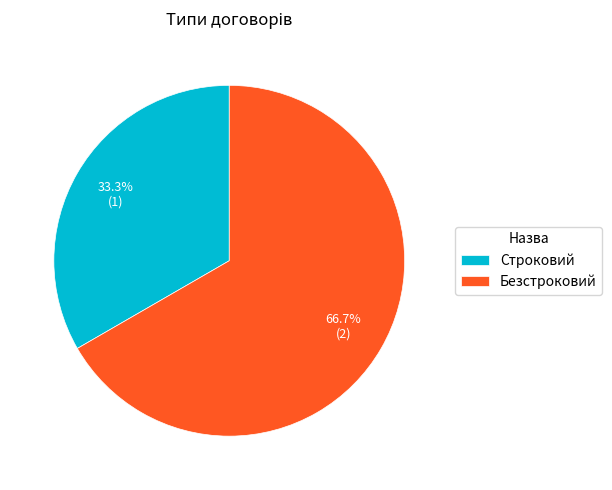

Which has a higher value, Строковий or Безстроковий?

Безстроковий